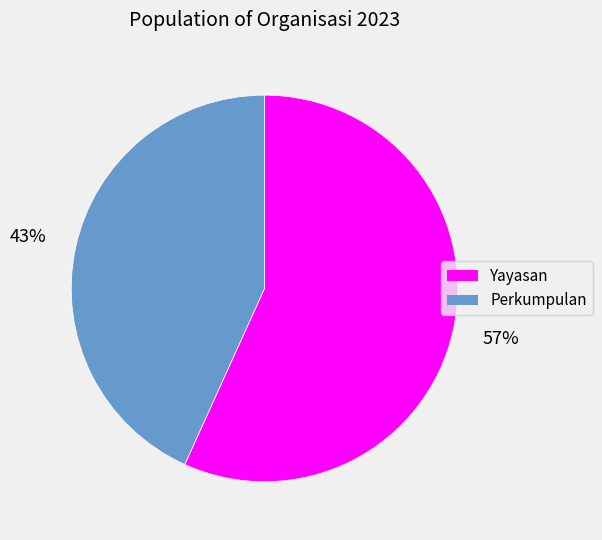

Which category has the biggest portion of the pie?

Yayasan